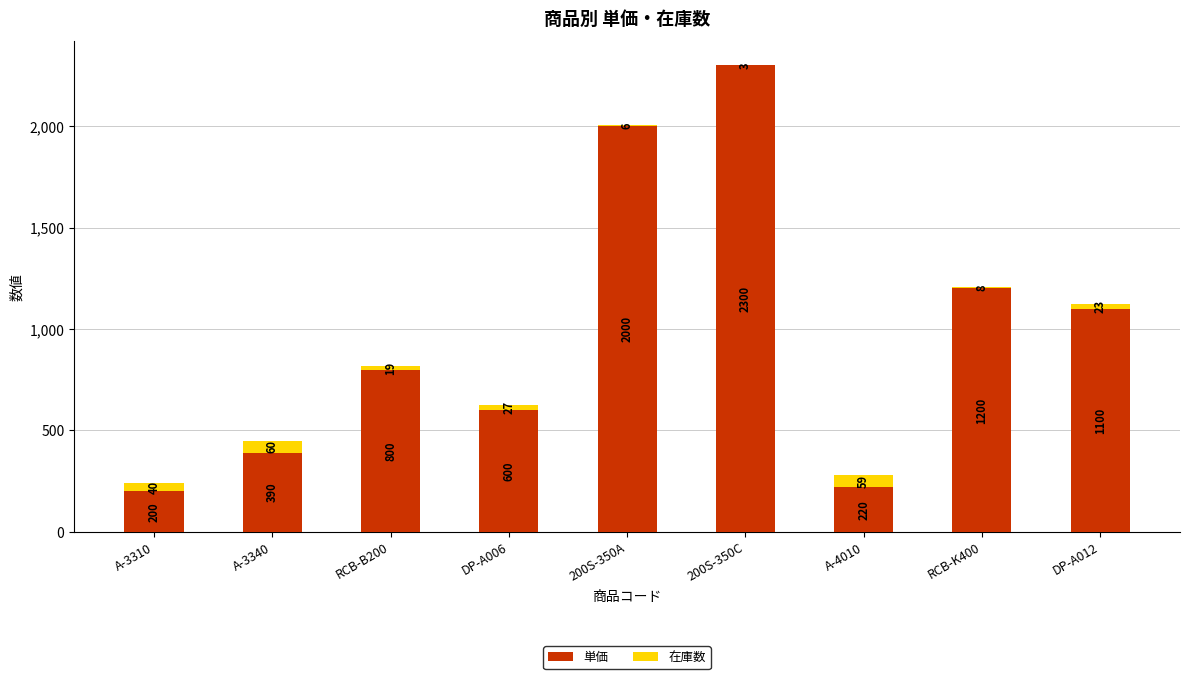

The 単価 series shows 2000 at 200S-350A. True or false?

True